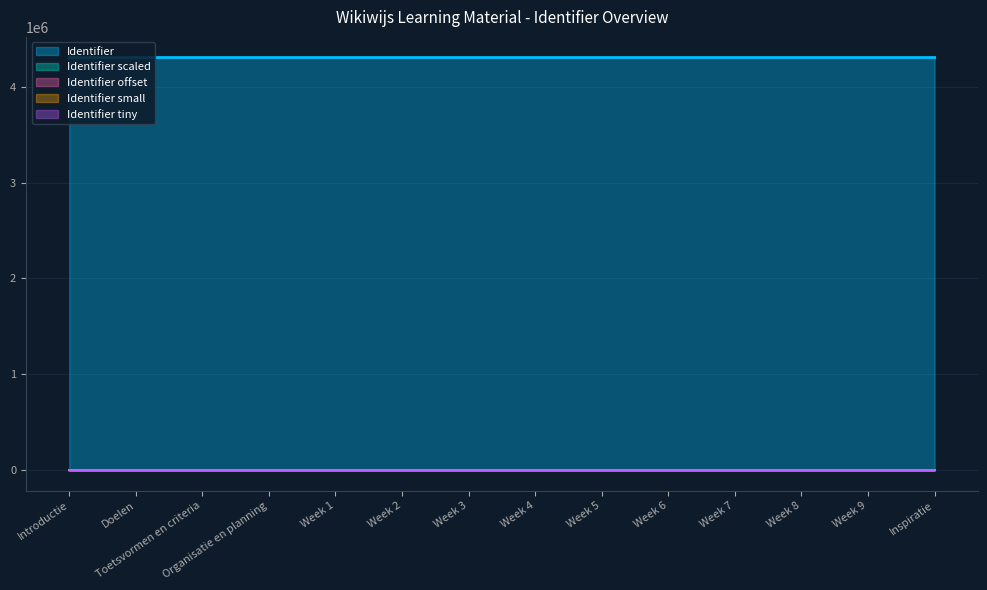

Which category has the highest value across all series?

Inspiratie